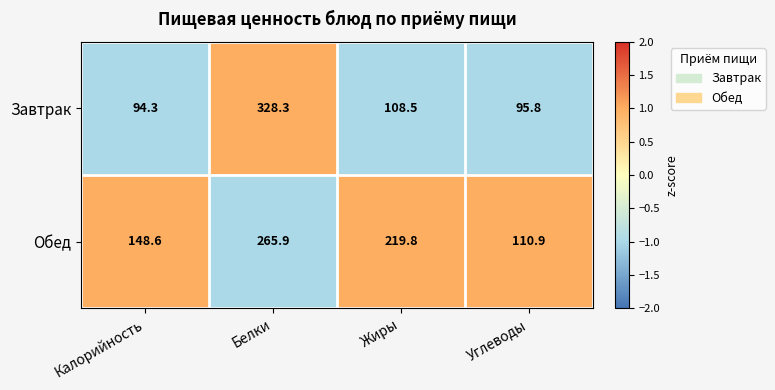

Reading left to right, list all the values displayed in this chart.

Завтрак: 94.3	328.3	108.5	95.8
Обед: 148.6	265.9	219.8	110.9